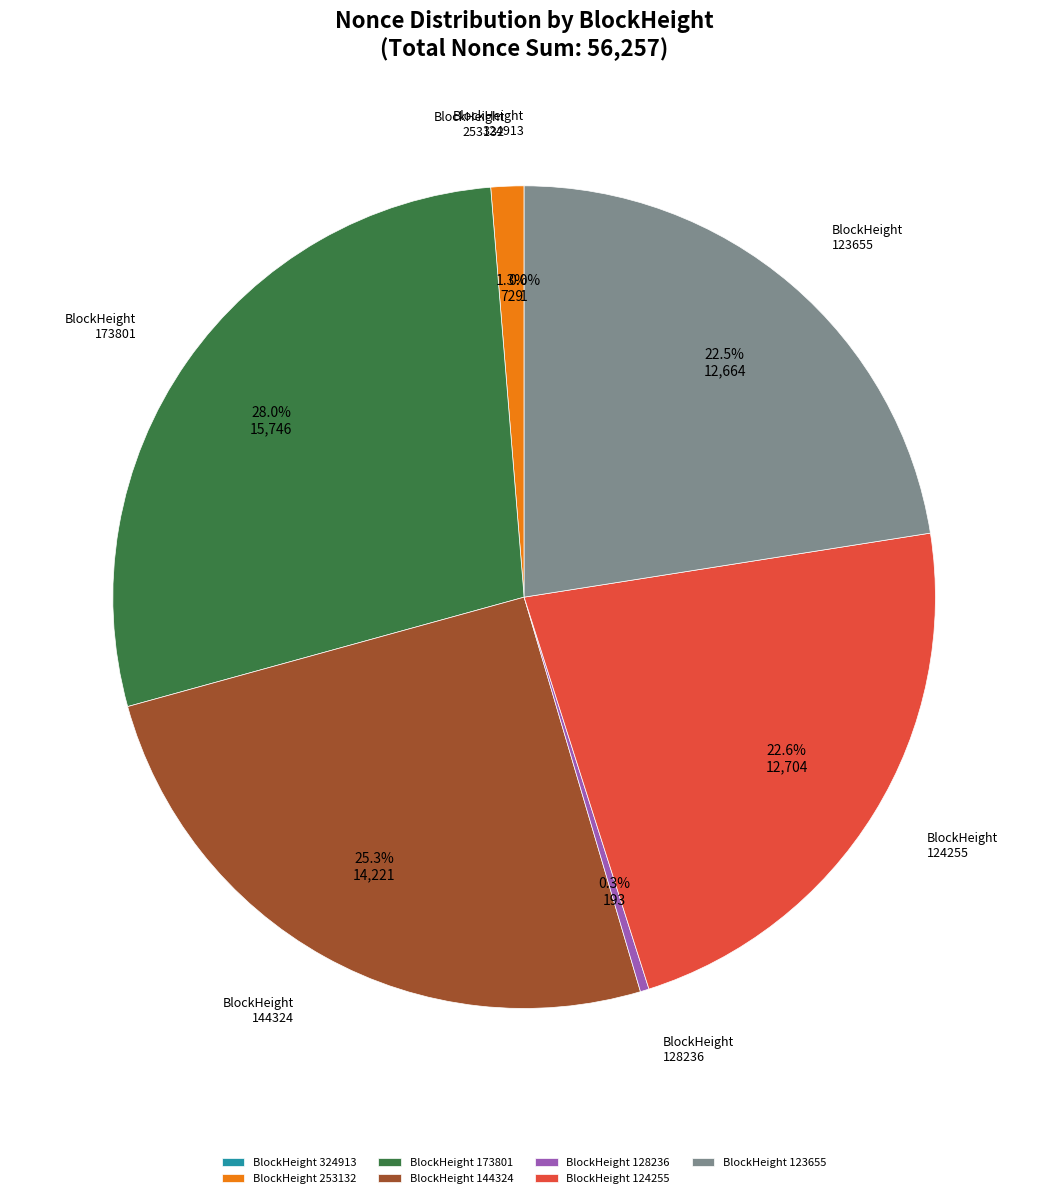

Combined, do BlockHeight 144324 and BlockHeight 173801 account for over 50%?

Yes